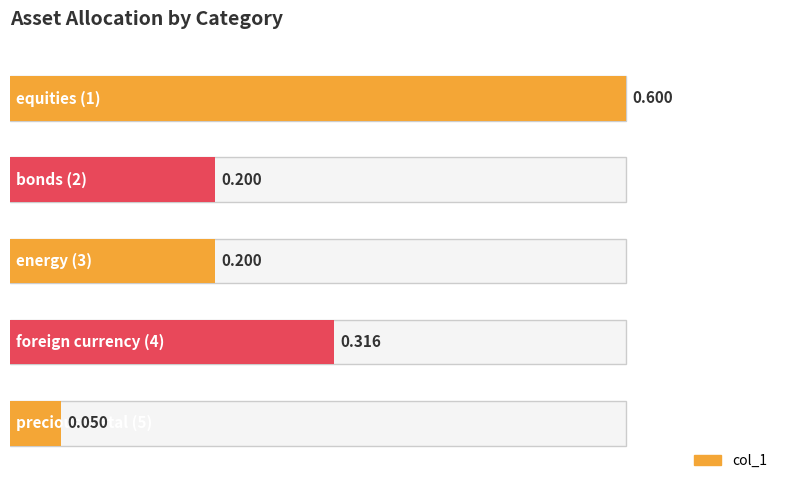

Rank the categories by value from lowest to highest.

precious metal (5), bonds (2), energy (3), foreign currency (4), equities (1)